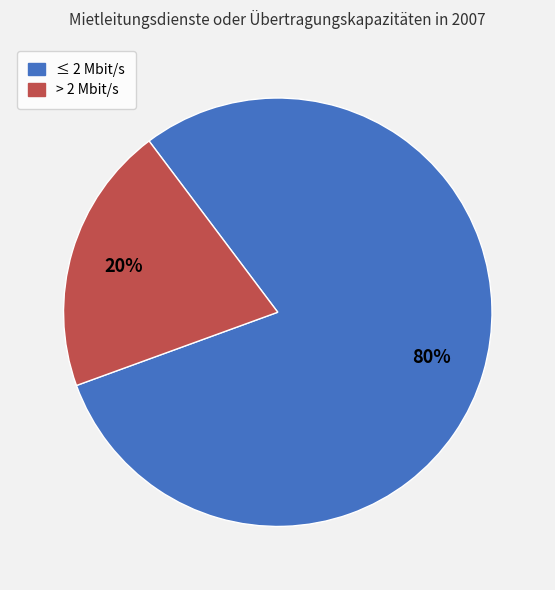

What percentage is the > 2 Mbit/s slice, to the nearest percent?

20%